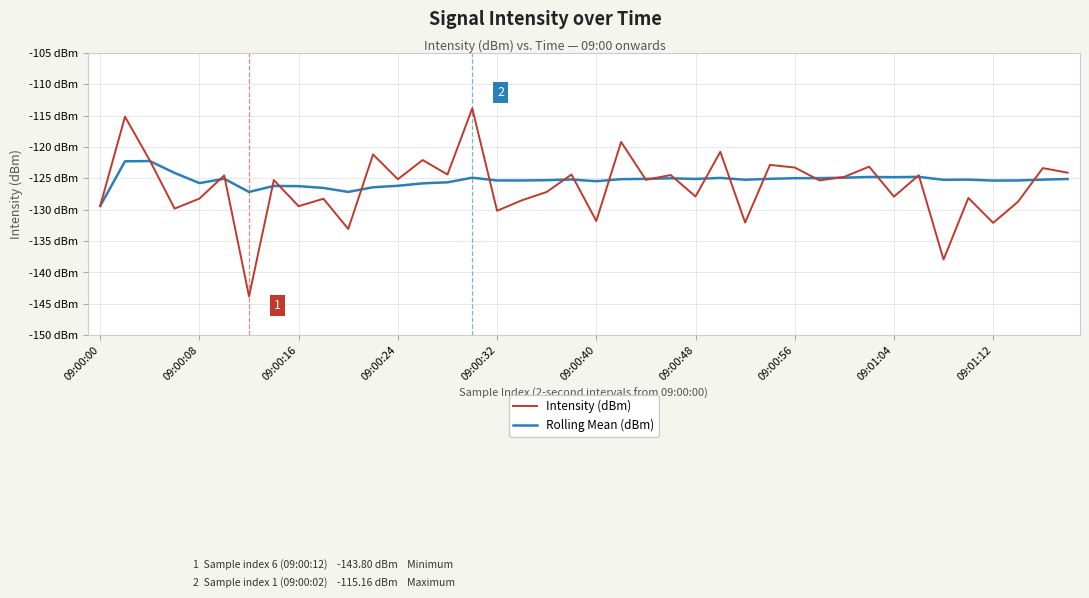

At which category does Rolling Mean (dBm) reach its first local valley?

09:00:08